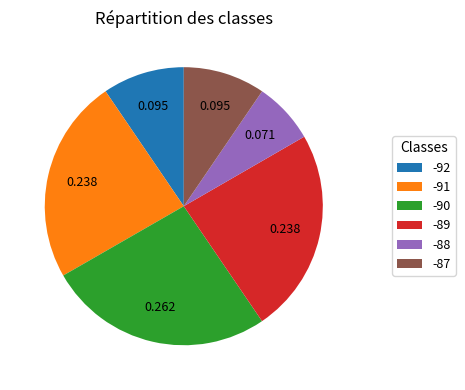

Count the number of slices in the pie.

6